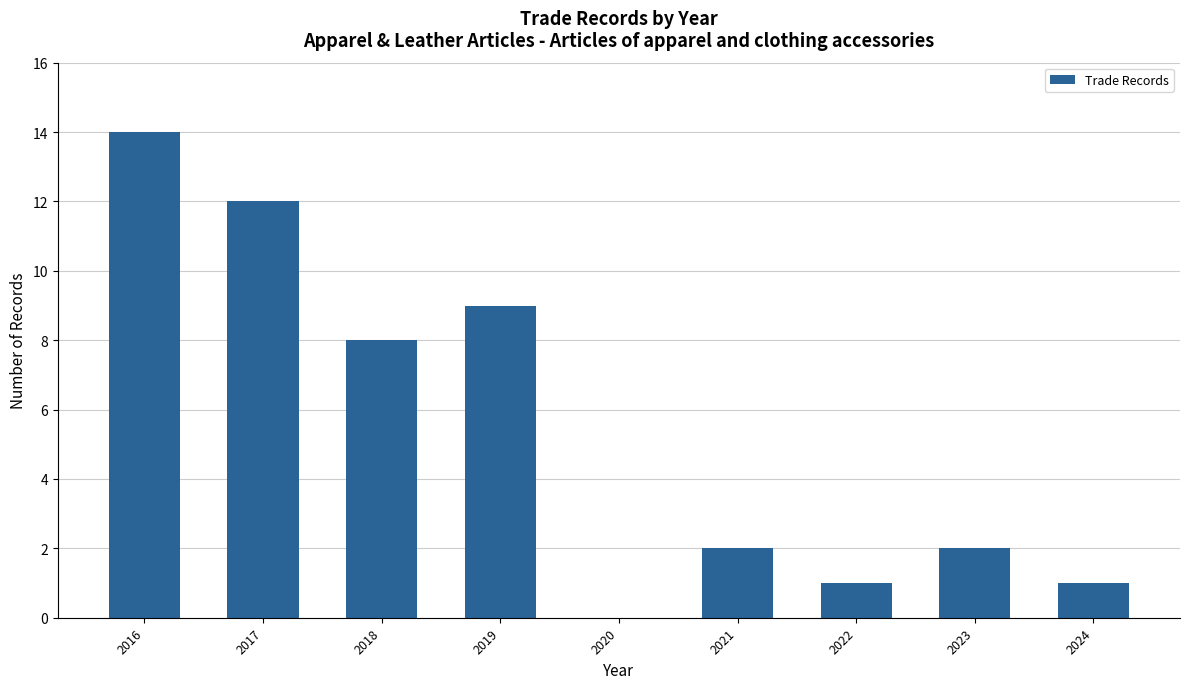

What is the sum of all values?

49